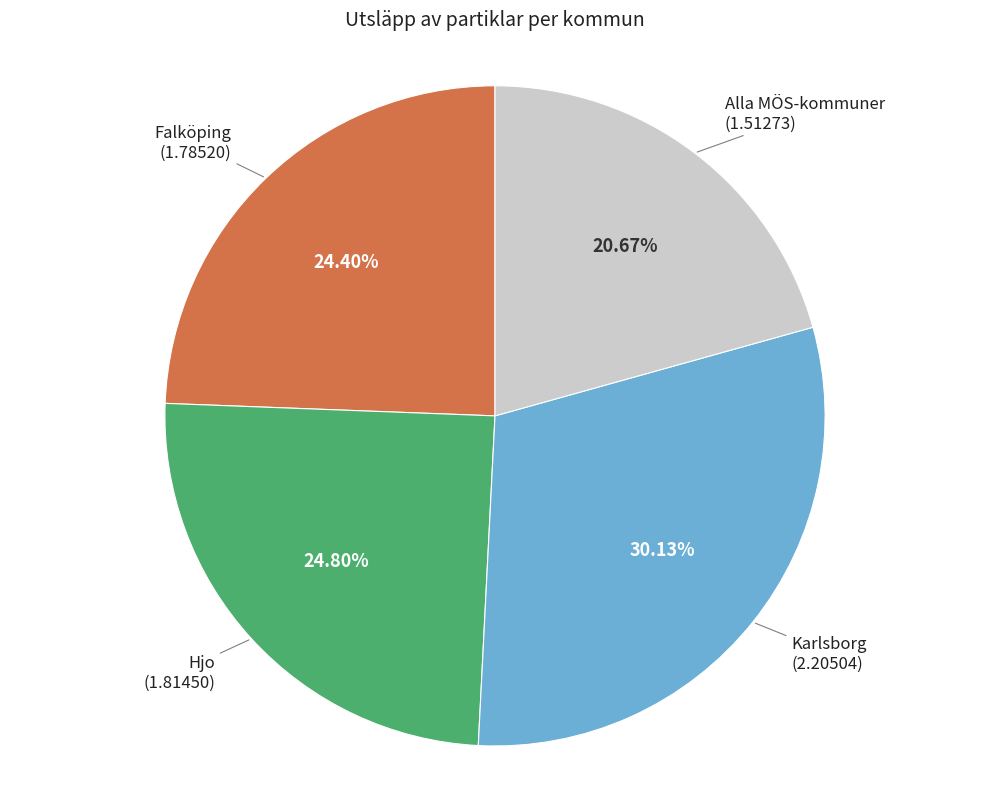

Is there a majority slice in this chart?

No